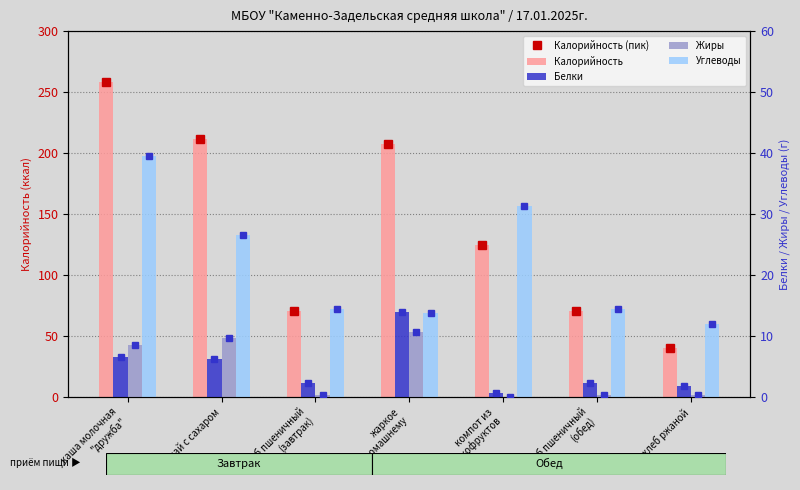

Does the chart contain stacked bars?

No